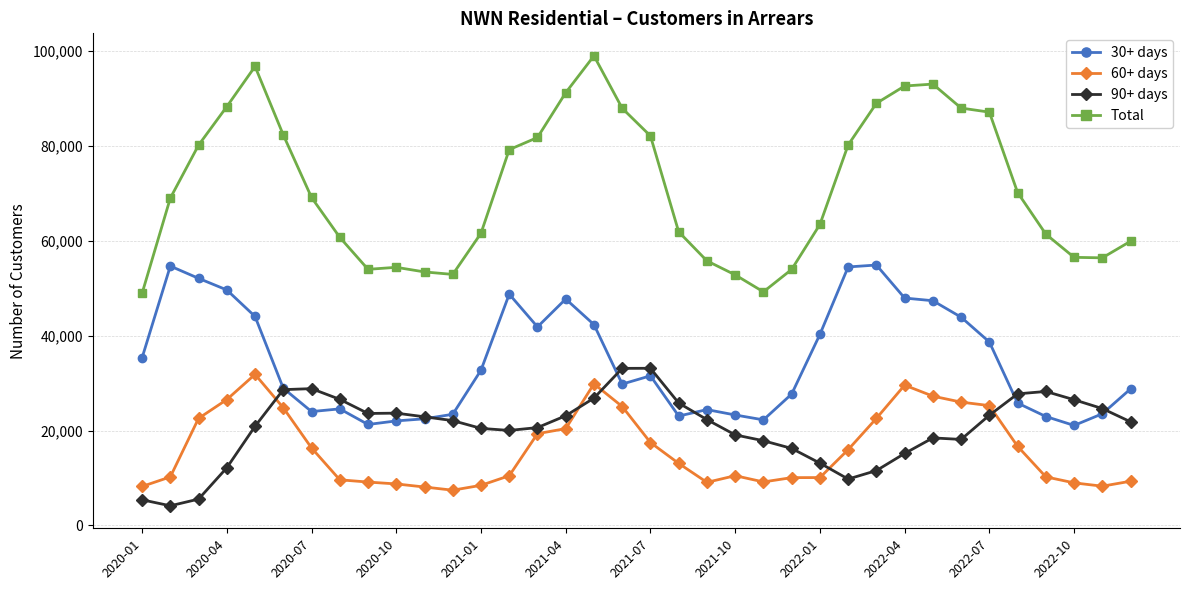

True or false: Total has more than 2 interior local peaks.

True